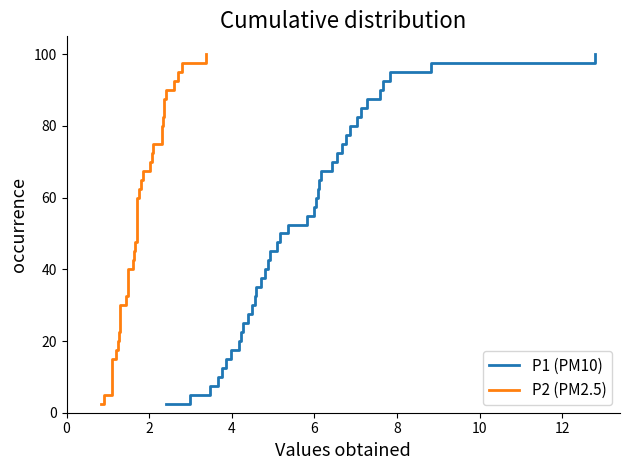

How many lines are shown in the chart?

2